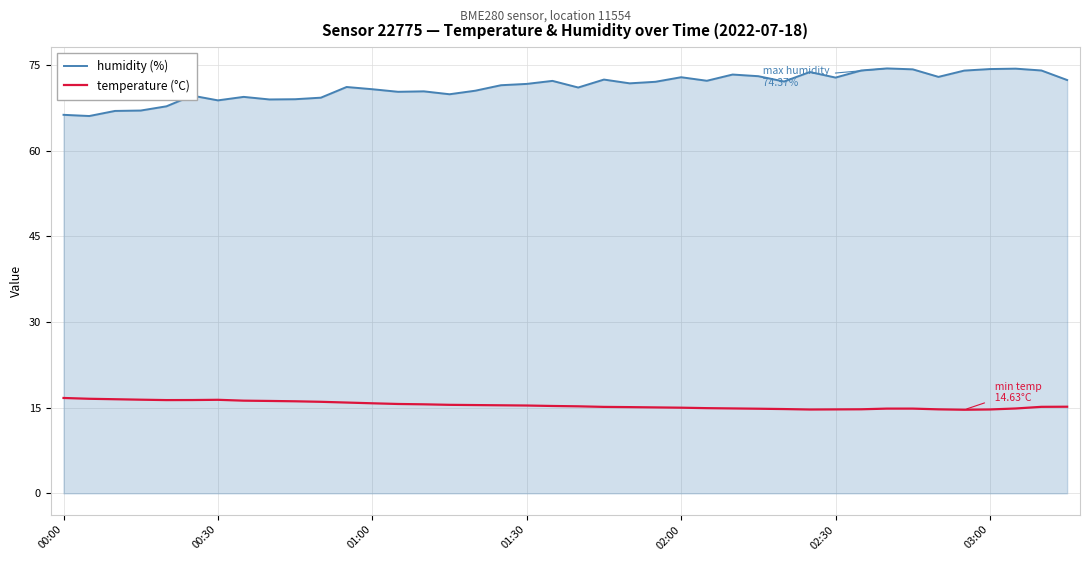

Which series has the largest total across all categories?

humidity (%)